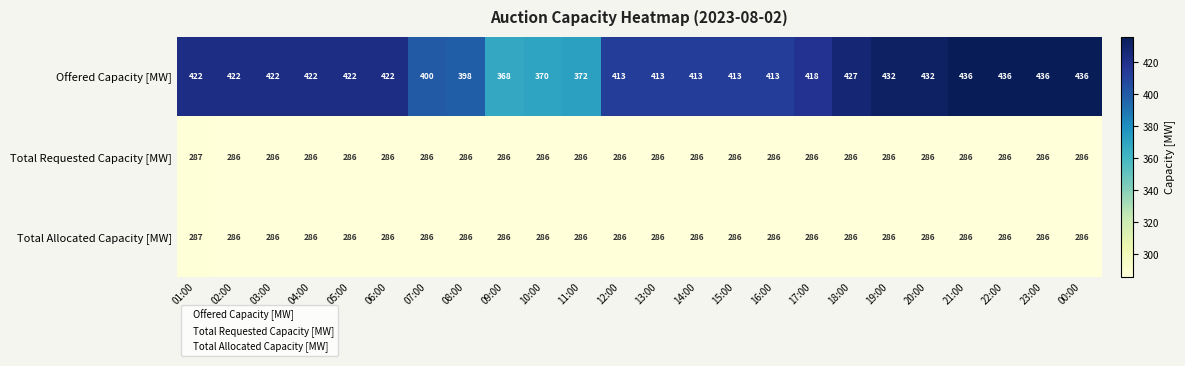

What is the difference between the Offered Capacity [MW] values at 19:00 and 07:00?

32